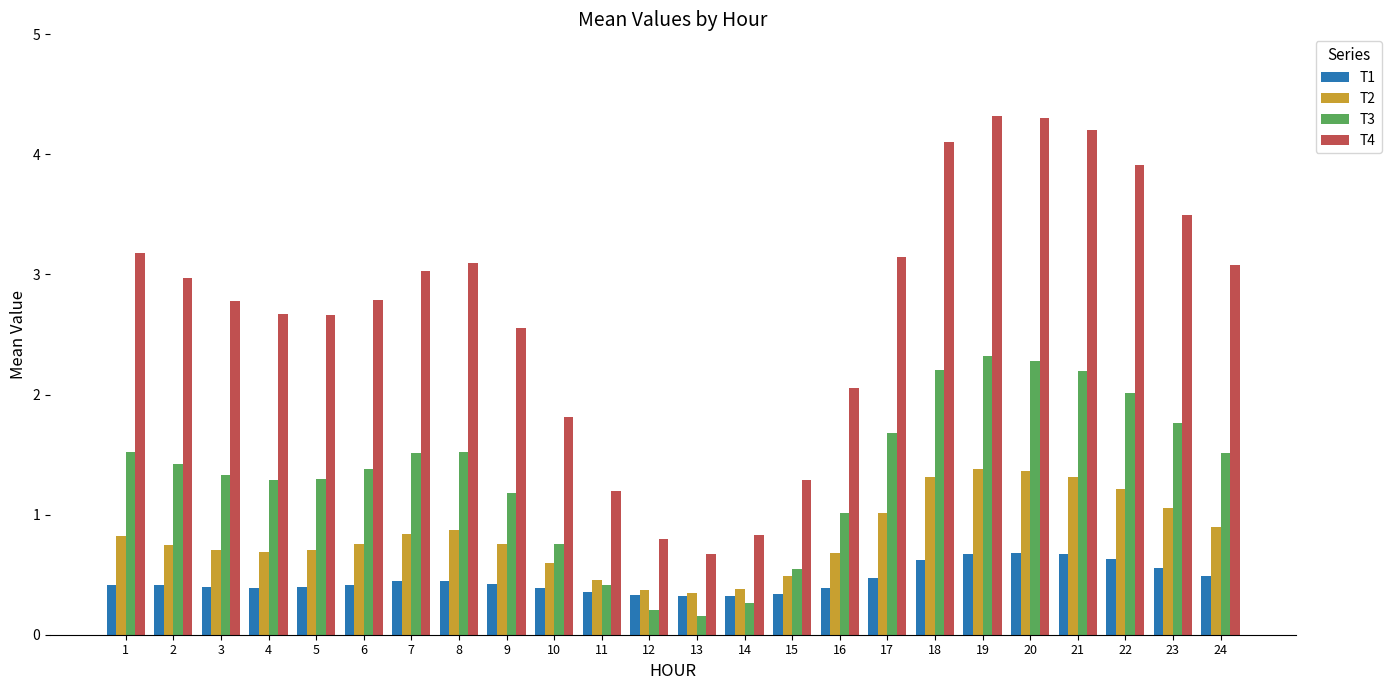

What is the value of the T3 bar at the 6th from the left?

1.4